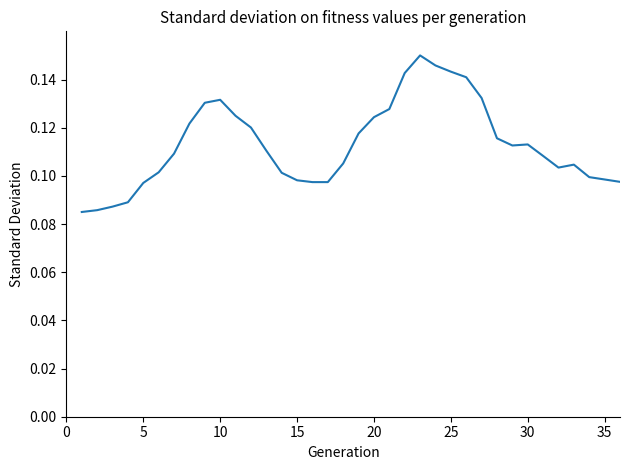

Does the chart display data point markers on the line(s)?

No